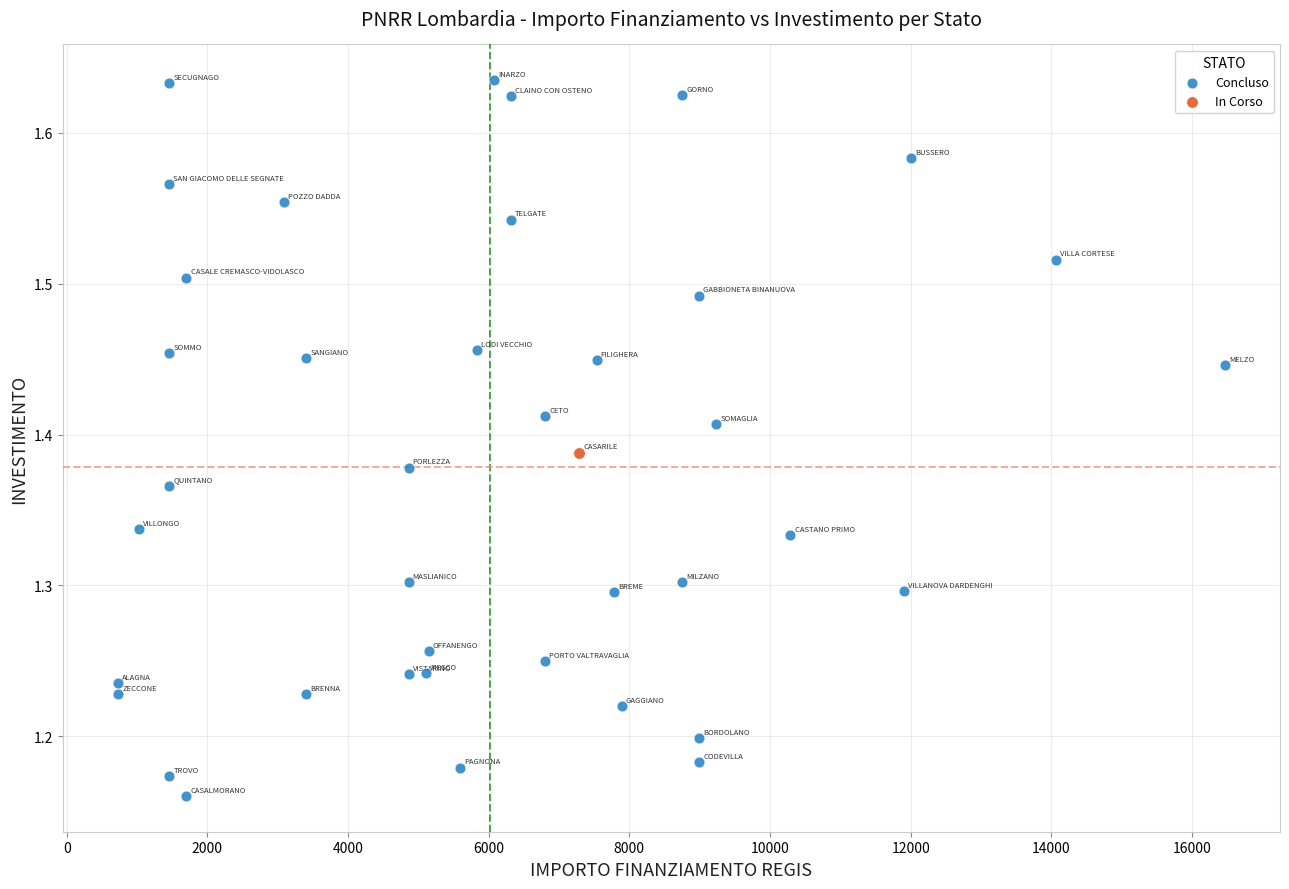

What are all the series names shown in the legend?

Concluso, In Corso